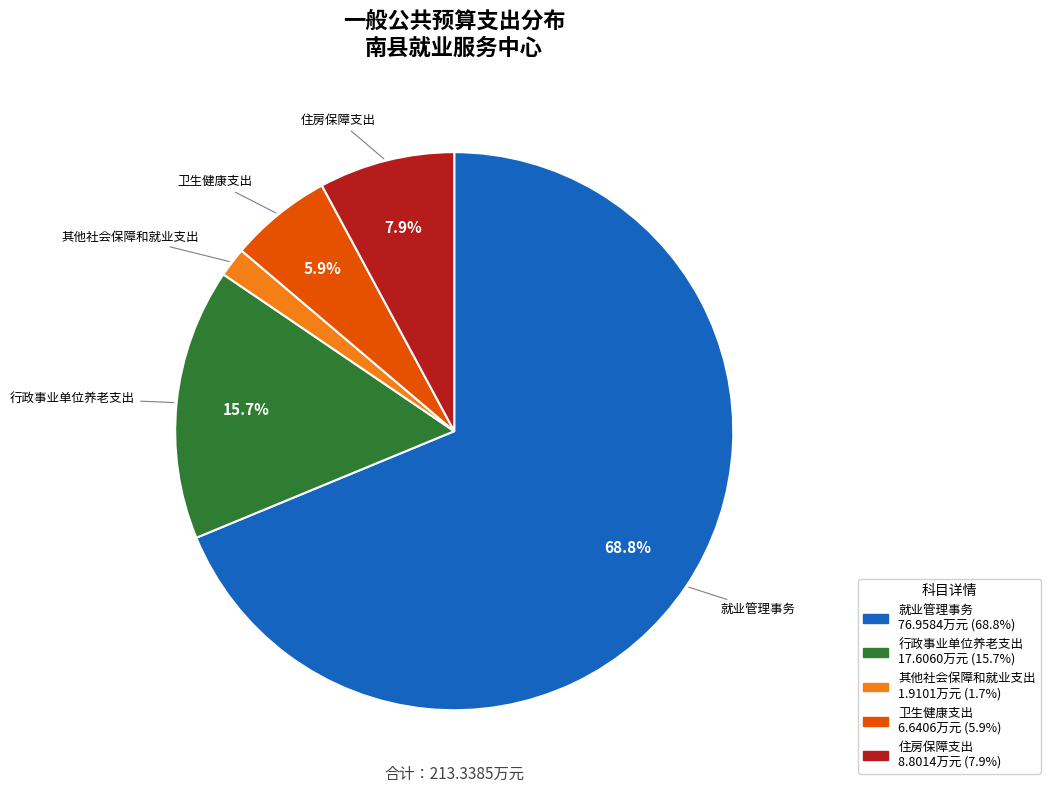

What is the smallest slice in the pie chart?

其他社会保障和就业支出